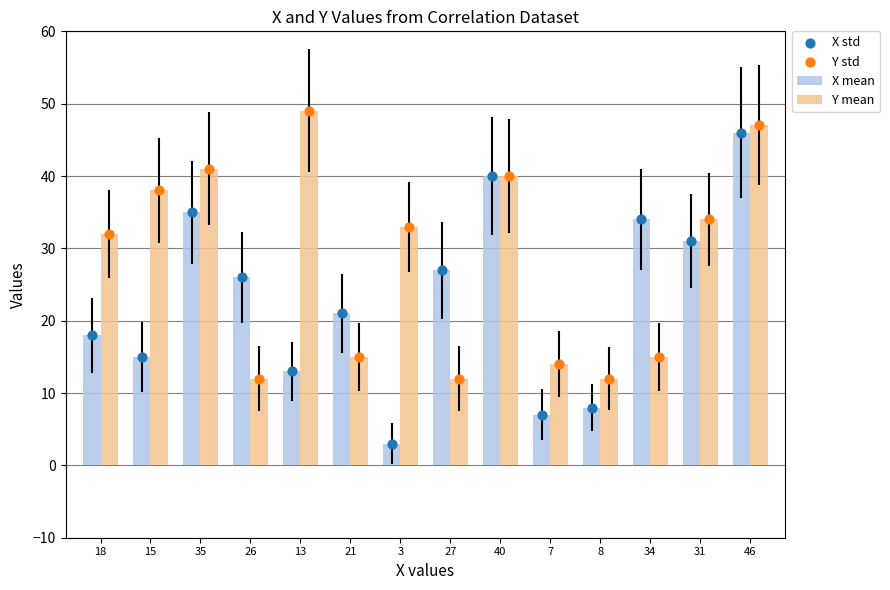

Which series reaches the minimum Y coordinate?

X mean